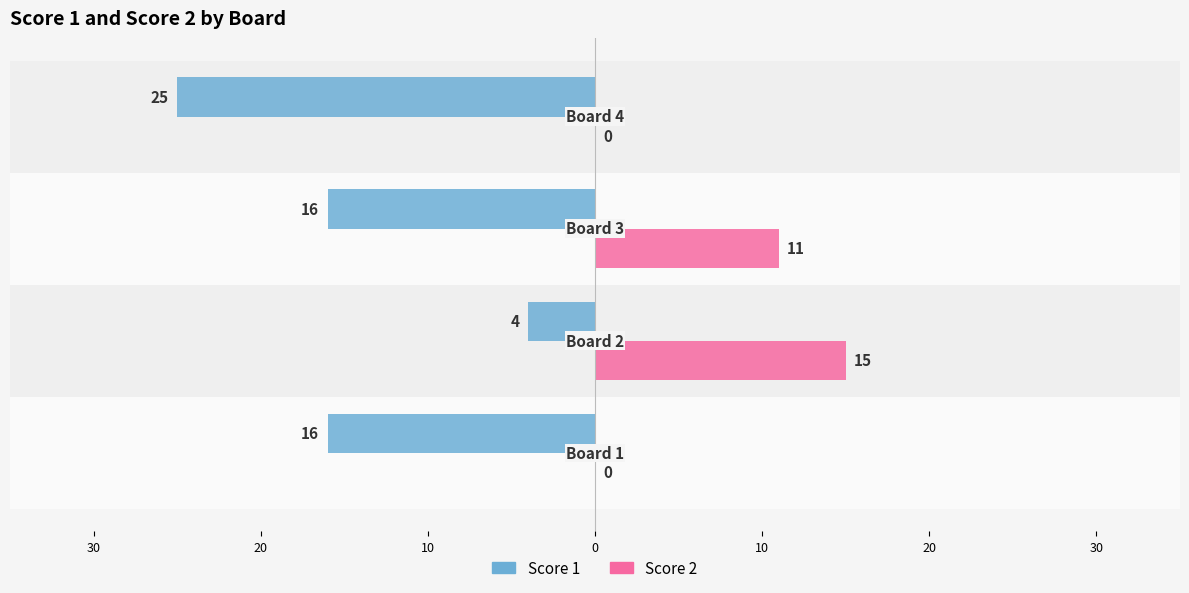

What is the maximum value for Score 1?

-4